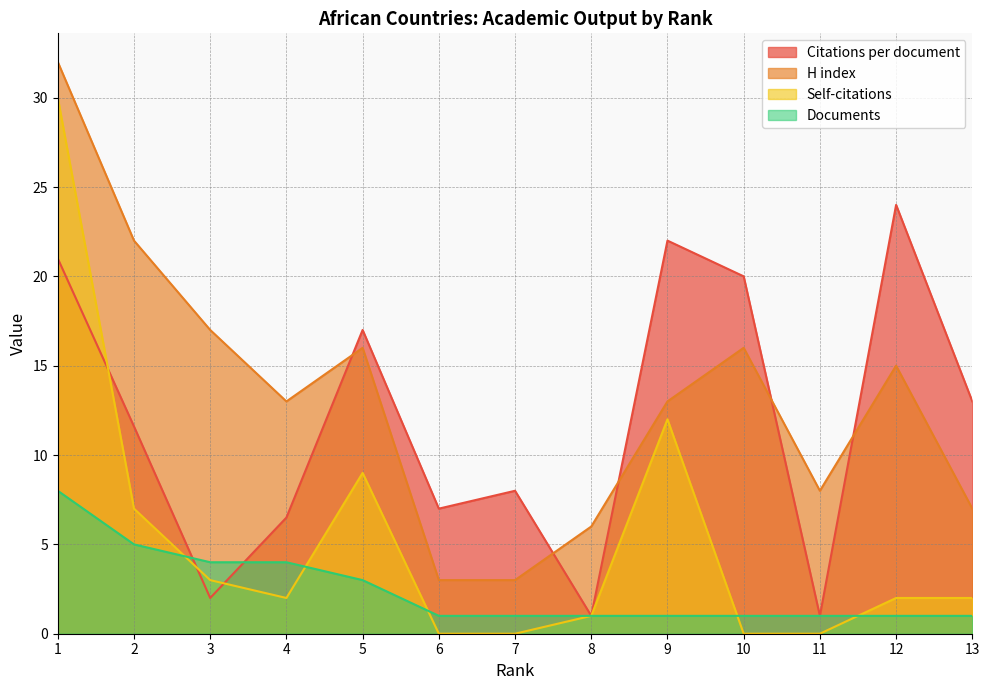

Which series changed the most between 6 and 11?

Citations per document